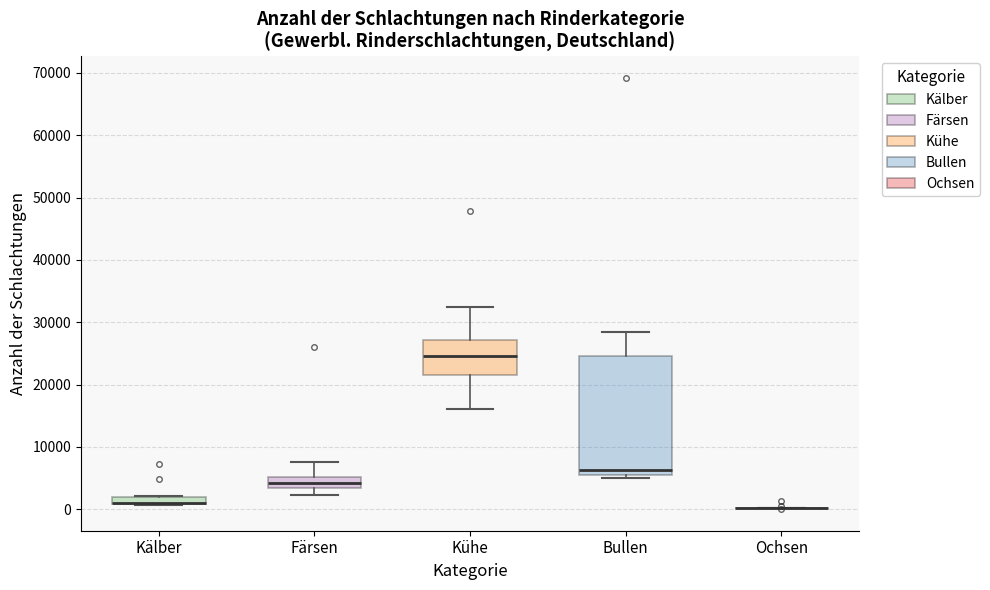

Comparing the boxes themselves (not the whiskers), which one is the tallest?

Bullen